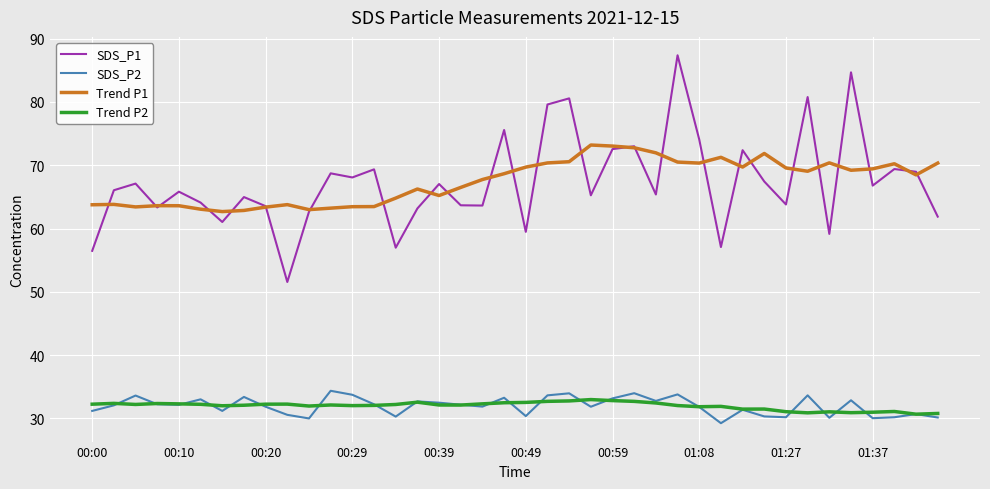

True or false: SDS_P2 and Trend P1 cross at least once.

False